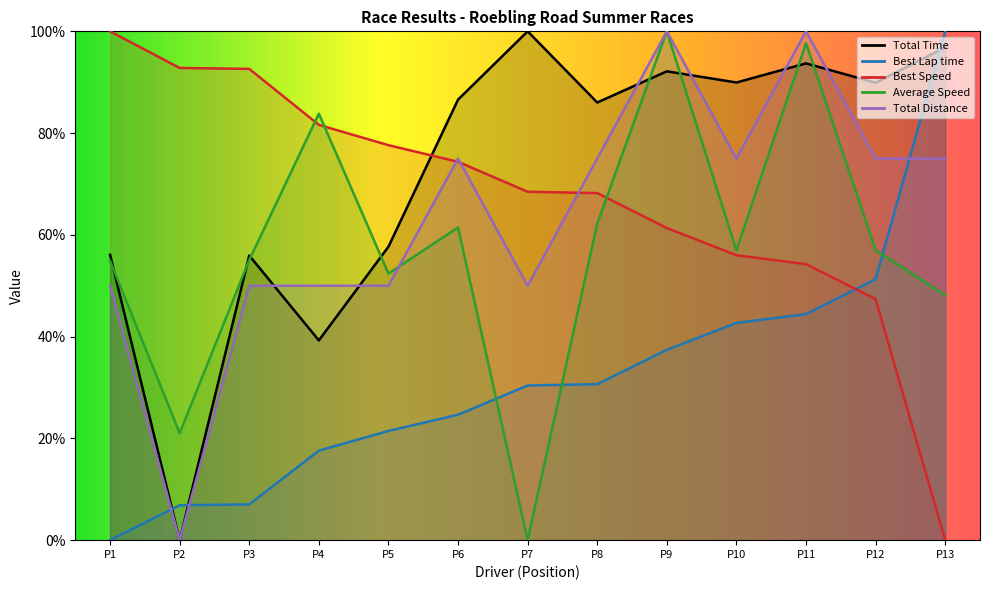

Which series changed the most between P8 and P12?

Best Speed